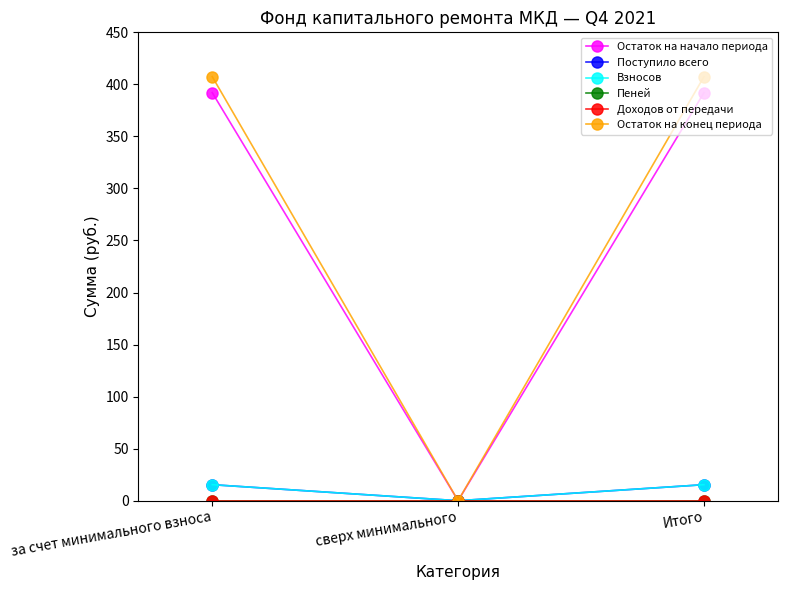

How many values in the Остаток на конец периода series exceed 407?

2